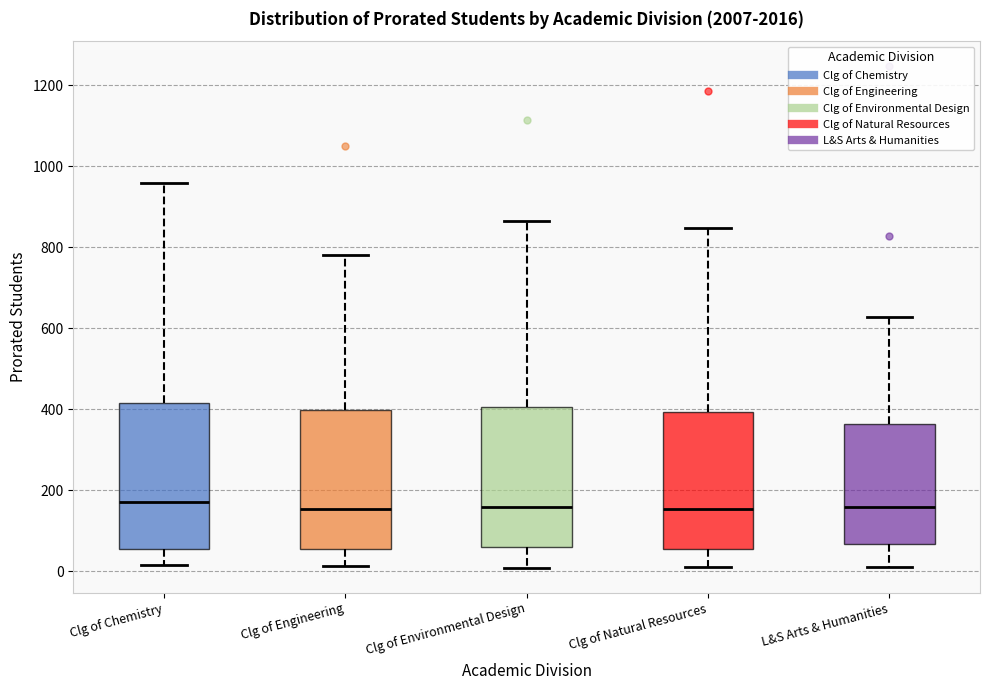

Where does the lower whisker of the box for Clg of Engineering end on the y-axis? The values are not printed on the chart, so give them approximately, as read against the axis.

20